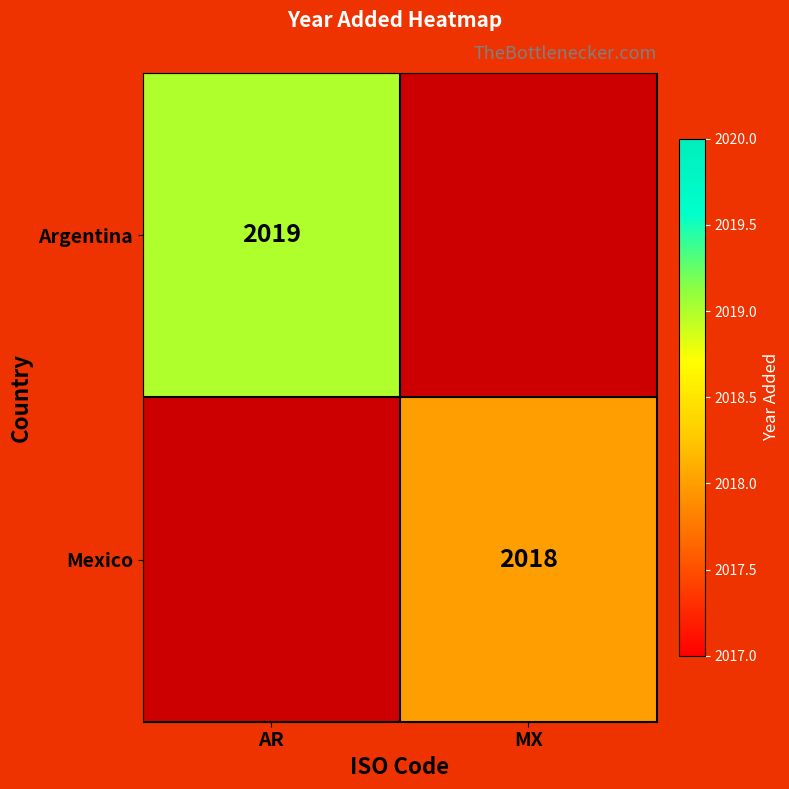

Count the number of data series in this chart.

2